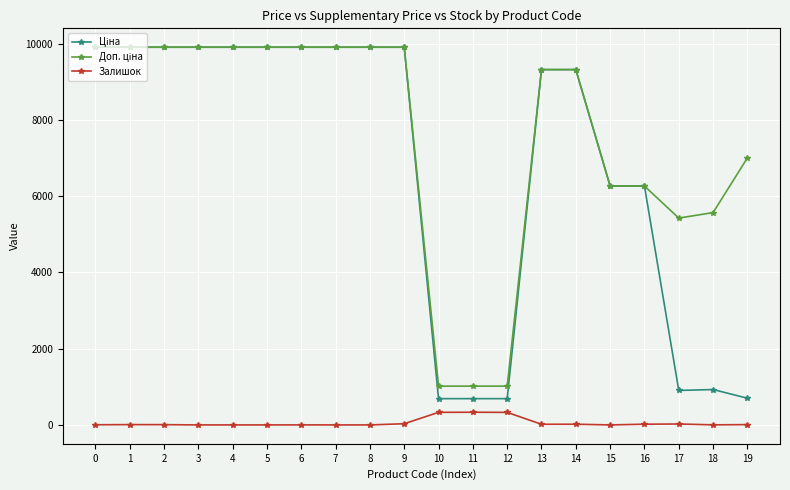

What is the difference between the highest and lowest values at 4?

9908.5